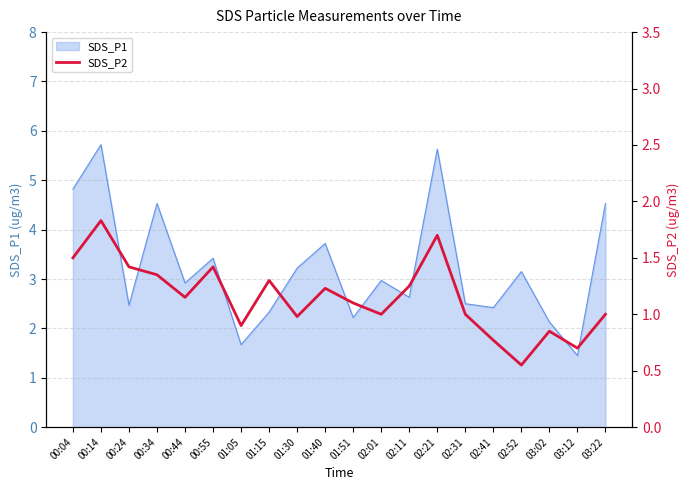

Does the chart display data point markers on the line(s)?

No